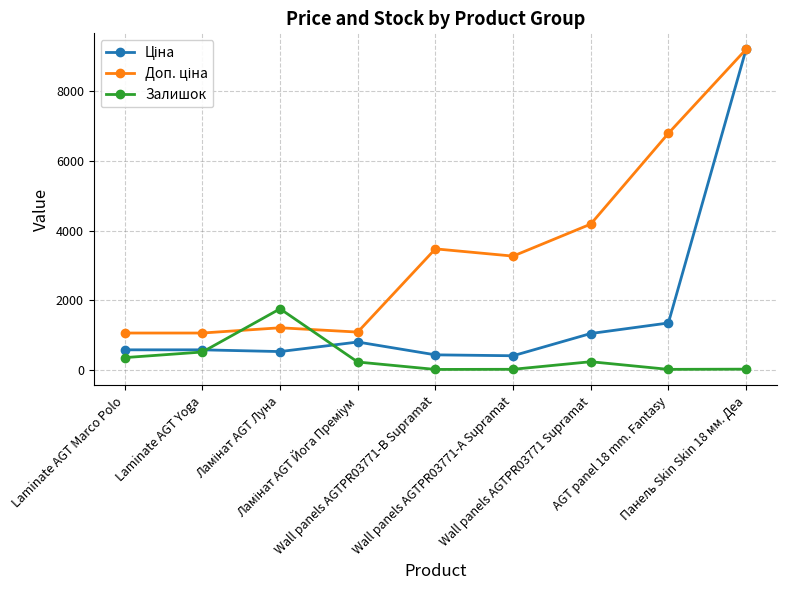

In Залишок, how many points are higher than both neighbors (excluding endpoints)?

2